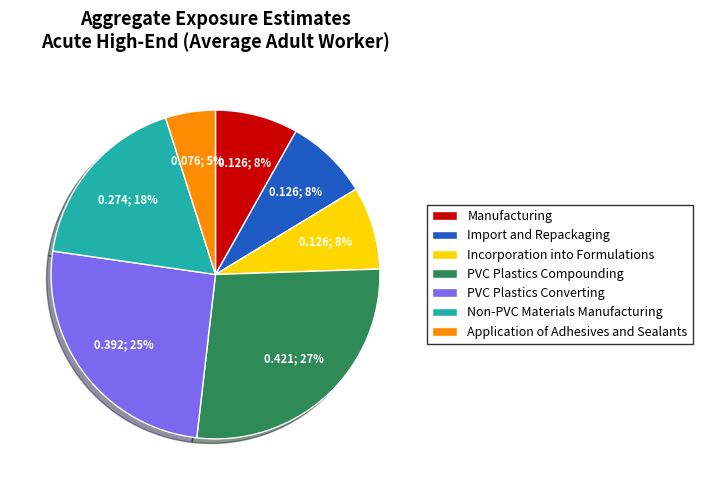

Does any single category account for the majority?

No